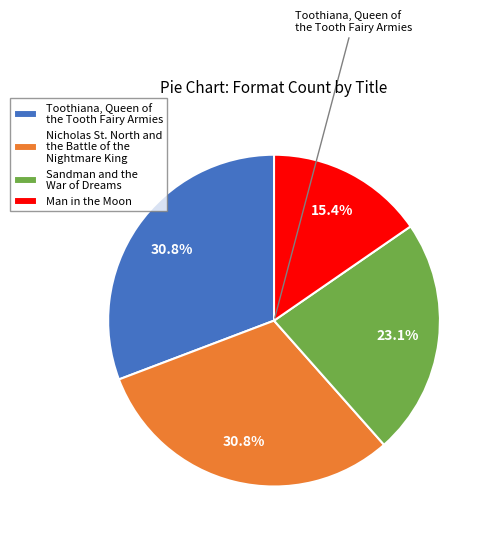

What portion of the pie excludes Sandman and the War of Dreams?

76.9%